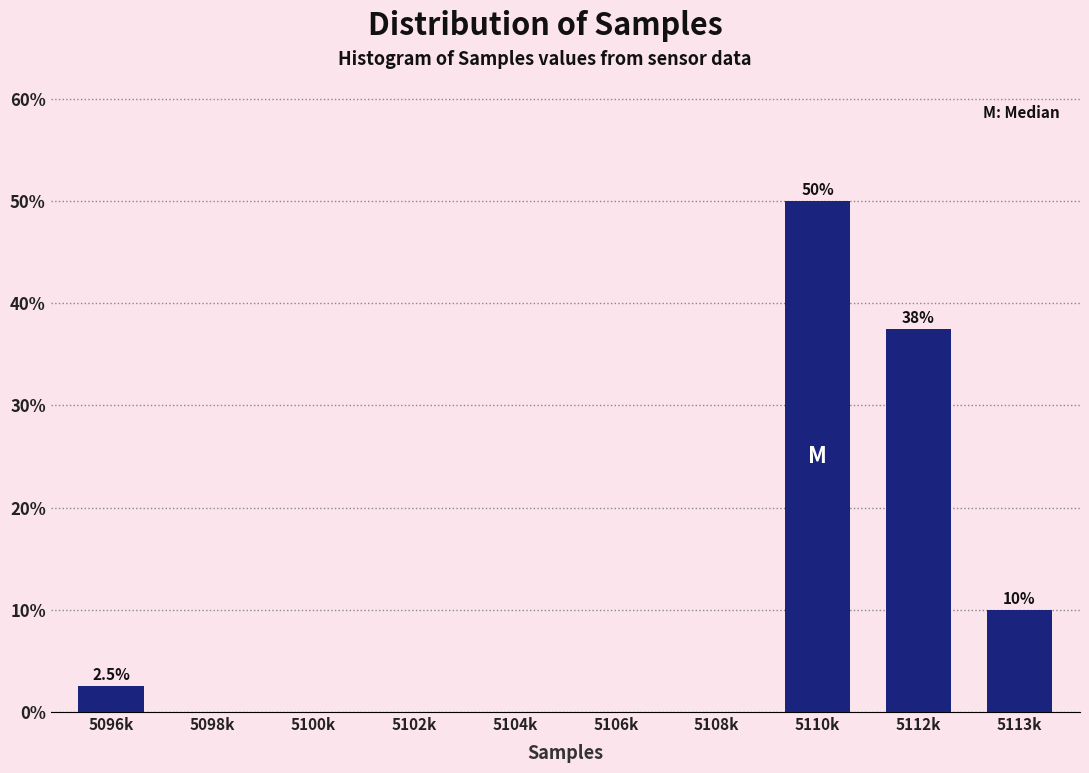

Reading left to right, extract all data points from this chart.

5096k=2.5	5098k=0.0	5100k=0.0	5102k=0.0	5104k=0.0	5106k=0.0	5108k=0.0	5110k=50.0	5112k=37.5	5113k=10.0